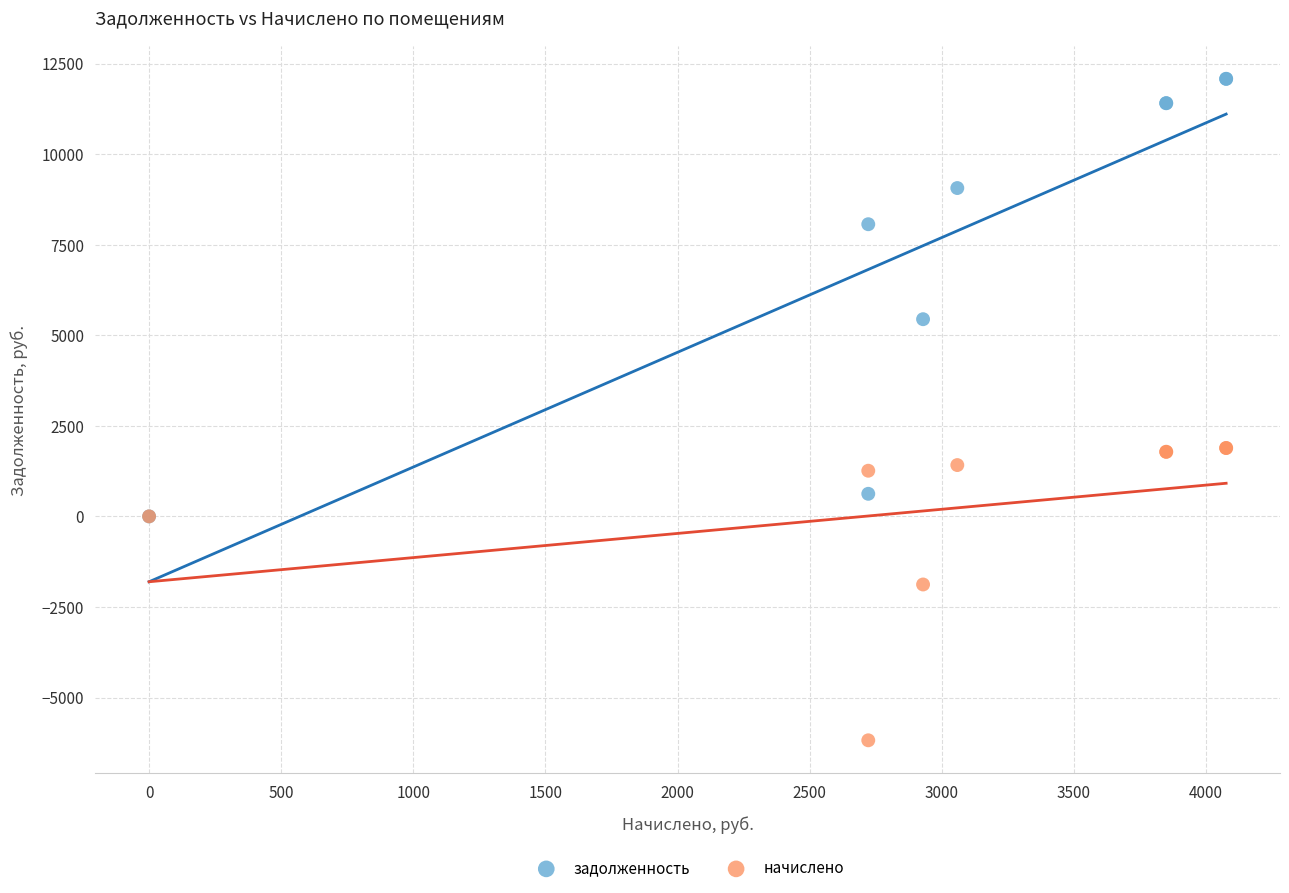

In the начислено series, what Y value is closest to -2147?

-1880.0